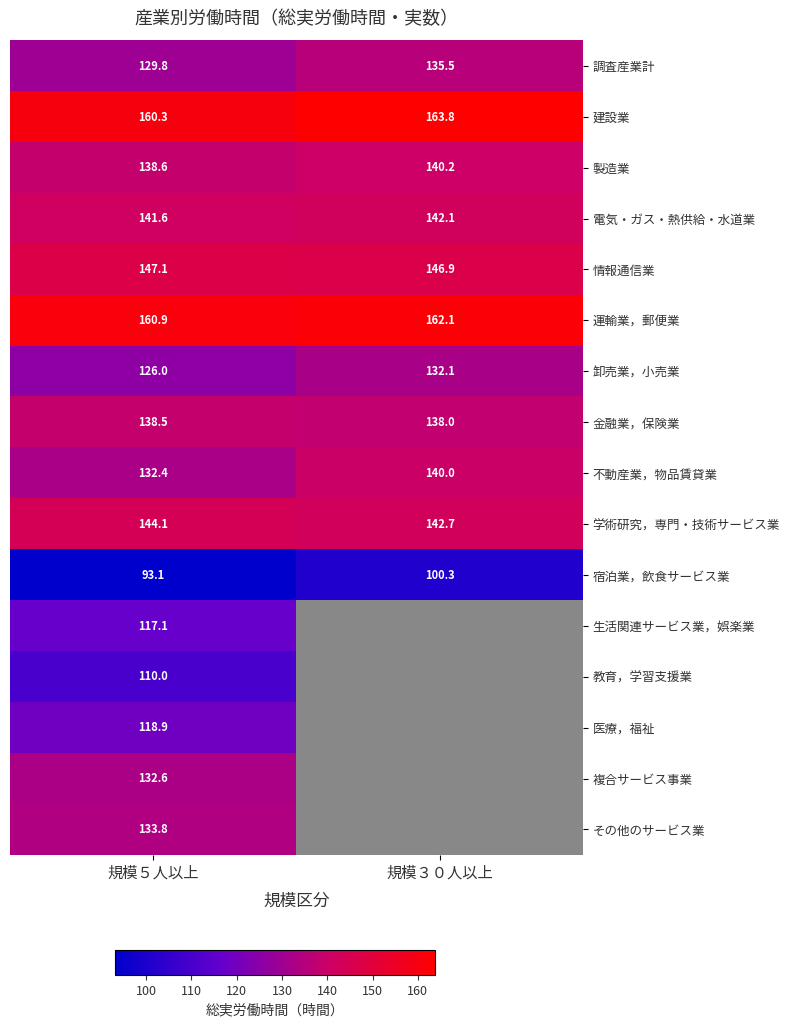

Which series has the largest range (max minus min)?

不動産業，物品賃貸業